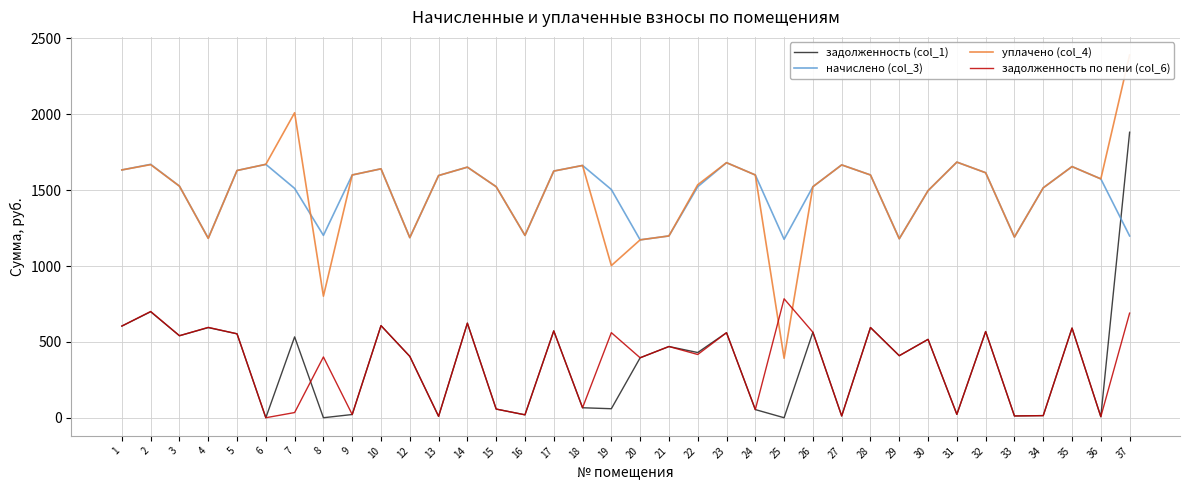

Reading left to right, transcribe all the data shown in this chart.

задолженность (col_1): 1=604.2	2=698.6	3=540.5	4=594.2	5=553.2	6=0.0	7=532.9	8=0.0	9=21.2	10=607.2	12=404.6	13=9.2	14=623.4	15=57.1	16=19.2	17=572.2	18=65.8	19=59.4	20=395.2	21=469.4	22=429.8	23=560.4	24=53.8	25=0.0	26=563.6	27=11.8	28=594.7	29=408.9	30=516.6	31=22.3	32=568.1	33=11.8	34=14.0	35=590.9	36=6.8	37=1881.9
начислено (col_3): 1=1633.3	2=1670.2	3=1526.4	4=1183.5	5=1629.7	6=1670.2	7=1511.7	8=1202.0	9=1600.2	10=1640.7	12=1187.2	13=1596.5	14=1651.8	15=1522.7	16=1202.0	17=1626.0	18=1662.8	19=1504.3	20=1172.5	21=1198.3	22=1522.7	23=1681.3	24=1600.2	25=1176.2	26=1522.7	27=1666.5	28=1600.2	29=1179.8	30=1496.9	31=1685.0	32=1614.9	33=1190.9	34=1515.4	35=1655.5	36=1574.3	37=1198.3
уплачено (col_4): 1=1633.3	2=1668.3	3=1526.4	4=1182.1	5=1629.7	6=1670.2	7=2010.3	8=801.3	9=1600.2	10=1640.7	12=1187.2	13=1596.5	14=1651.8	15=1522.7	16=1202.0	17=1625.8	18=1662.8	19=1002.9	20=1172.5	21=1198.3	22=1535.6	23=1681.3	24=1600.2	25=392.1	26=1522.7	27=1666.5	28=1600.2	29=1179.8	30=1496.9	31=1685.0	32=1614.9	33=1190.9	34=1515.4	35=1655.5	36=1574.3	37=2390.8
задолженность по пени (col_6): 1=604.2	2=700.5	3=540.5	4=595.7	5=553.2	6=0.0	7=34.2	8=400.6	9=21.2	10=607.2	12=404.6	13=9.2	14=623.4	15=57.1	16=19.2	17=572.4	18=65.8	19=560.8	20=395.2	21=469.4	22=416.9	23=560.4	24=53.8	25=784.1	26=563.6	27=11.8	28=594.7	29=408.9	30=516.6	31=22.3	32=568.1	33=11.8	34=14.0	35=590.9	36=6.8	37=689.5